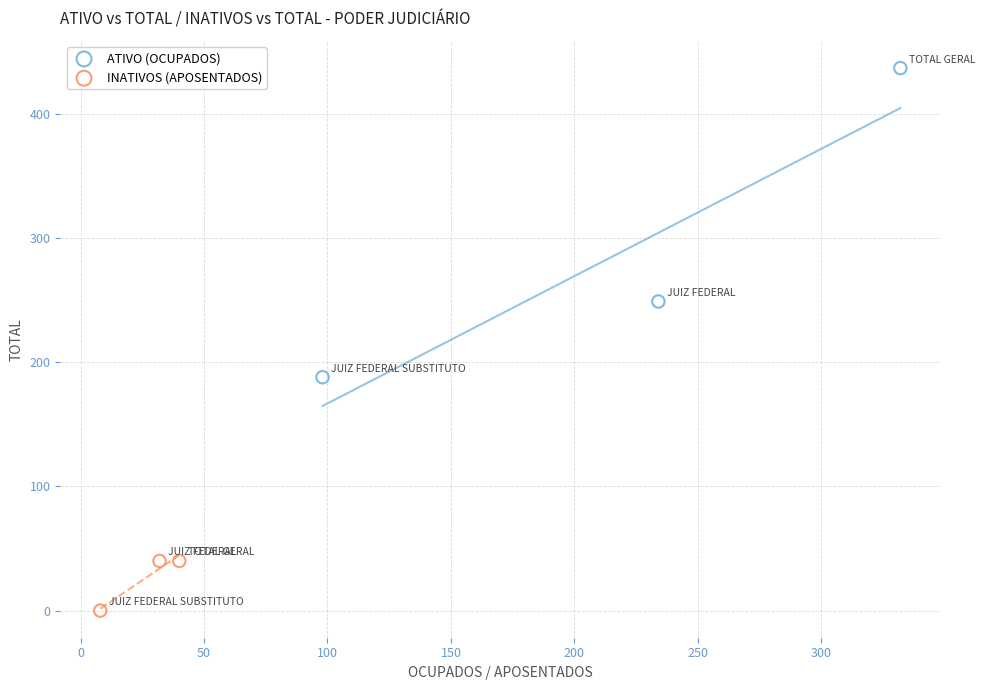

Which series contains the highest Y value?

ATIVO (OCUPADOS)